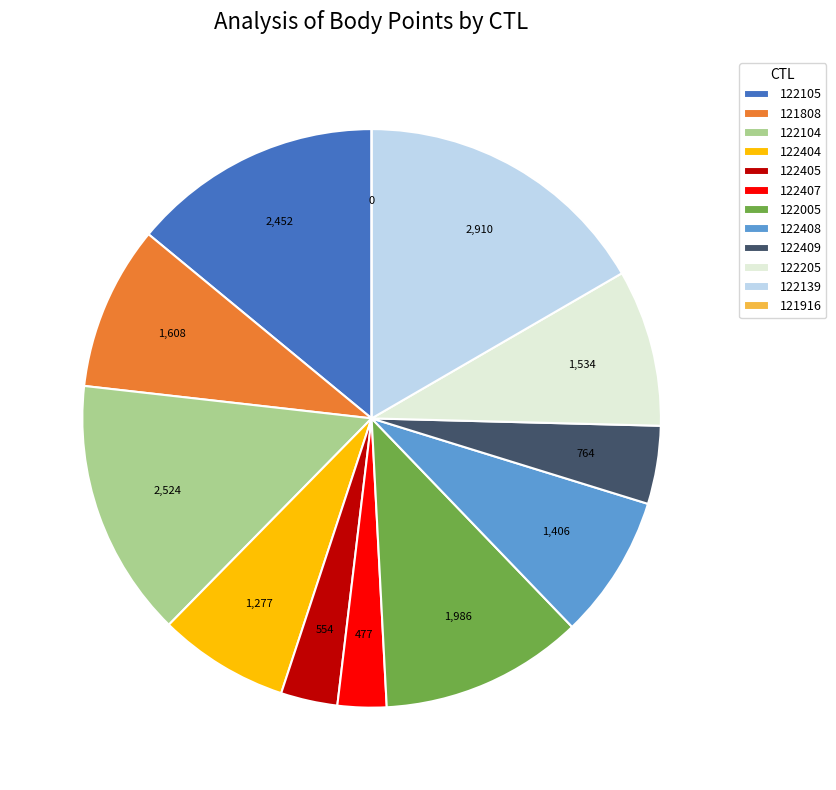

Is it true that 122139 is 26% of the pie?

False